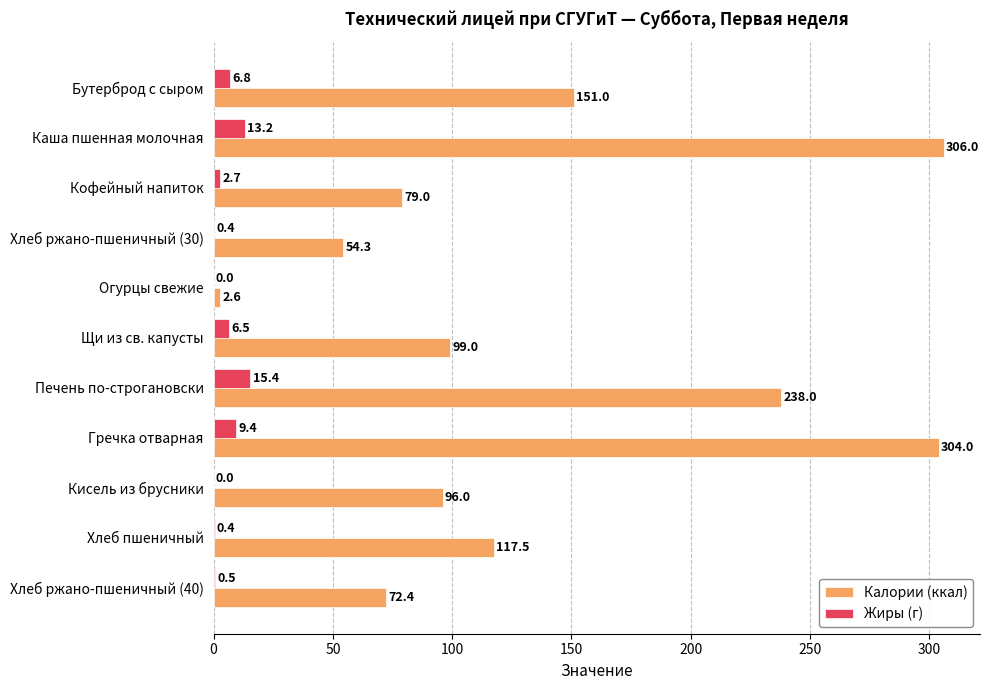

What is the sum of all Калории (ккал) values?

1519.8